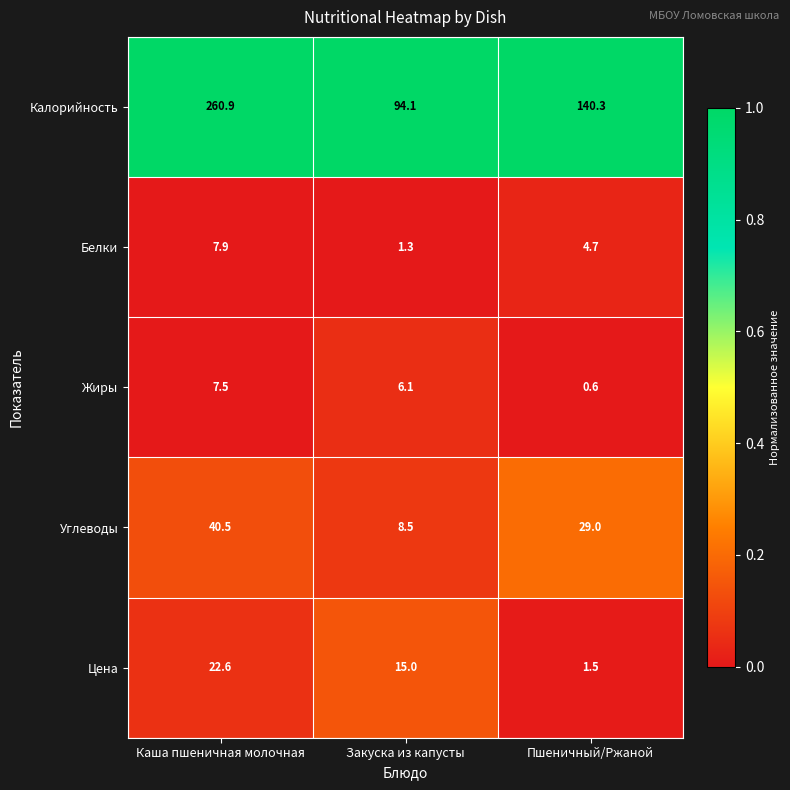

At Пшеничный/Ржаной, list the series in order from smallest to largest.

Жиры, Цена, Белки, Углеводы, Калорийность